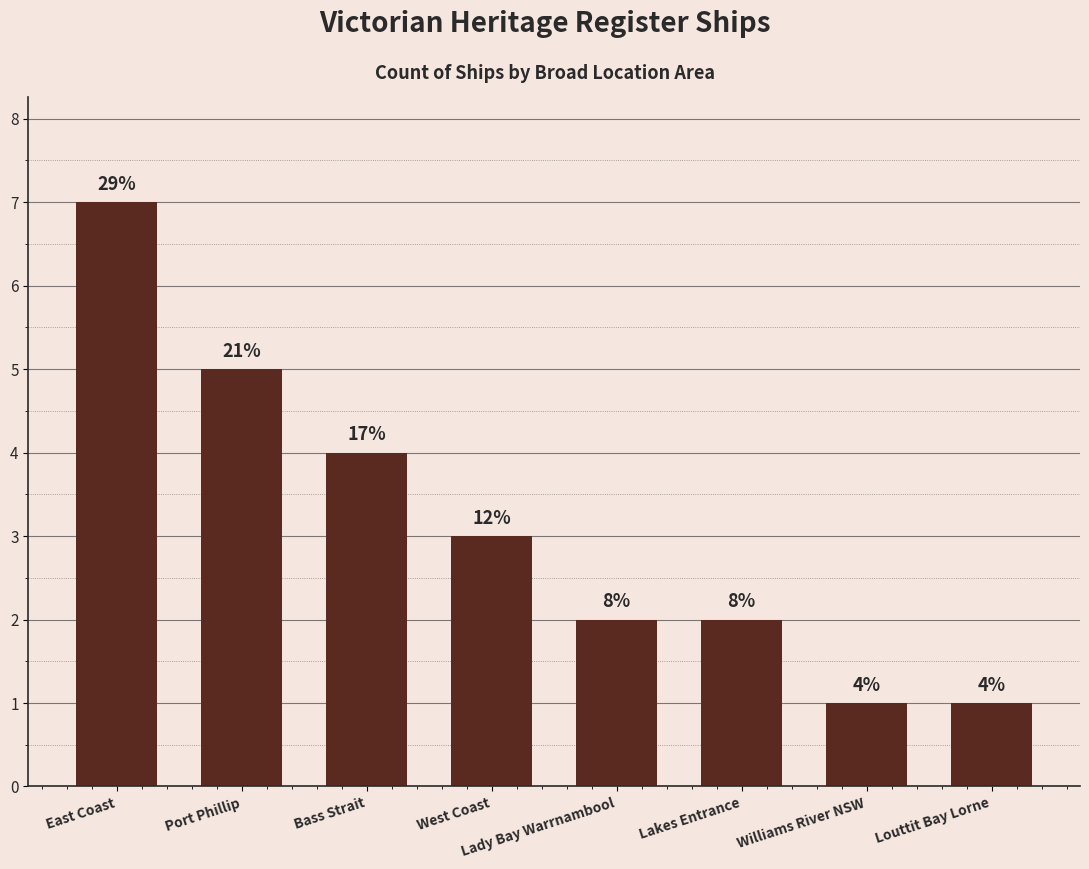

How many bars are there in total?

8